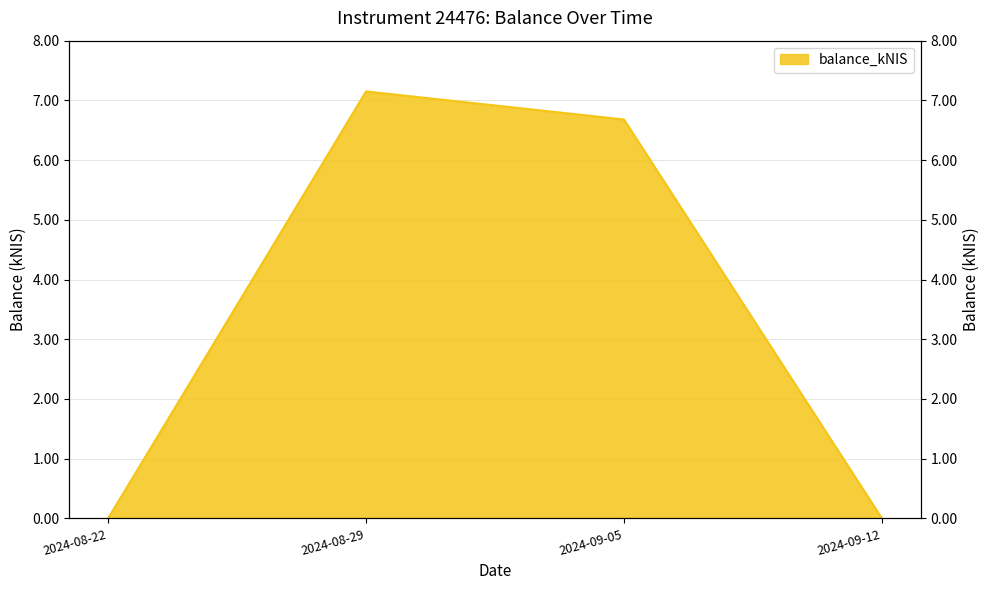

The value at 2024-08-29 is 7.2. True or false?

True